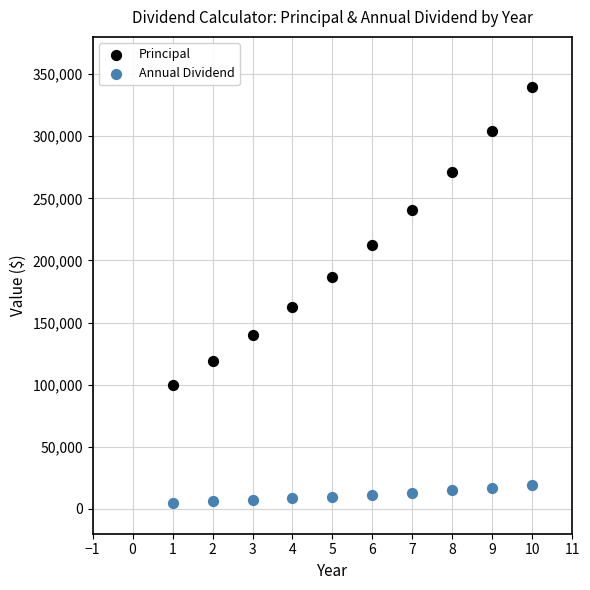

Which series has the largest Y range (max minus min)?

Principal